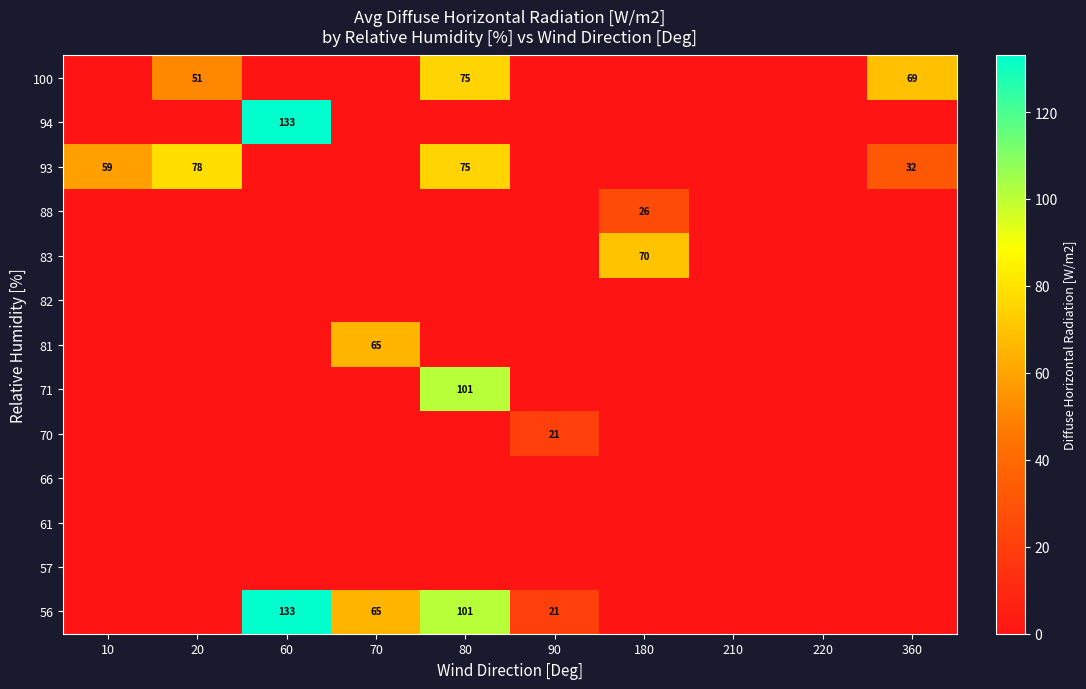

The 93 series shows 57 at 360. True or false?

False